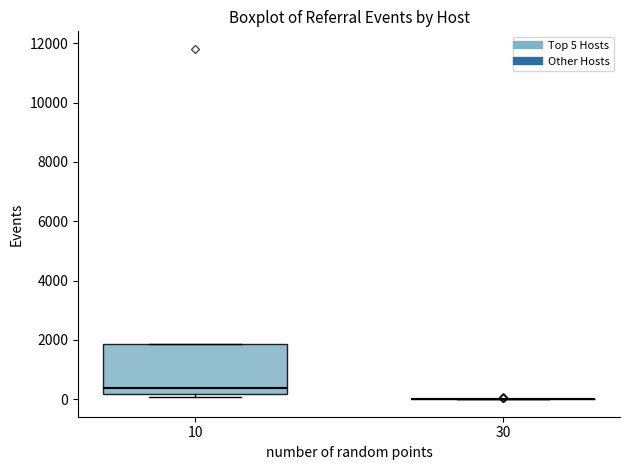

Comparing the boxes themselves (not the whiskers), which one is the tallest?

10